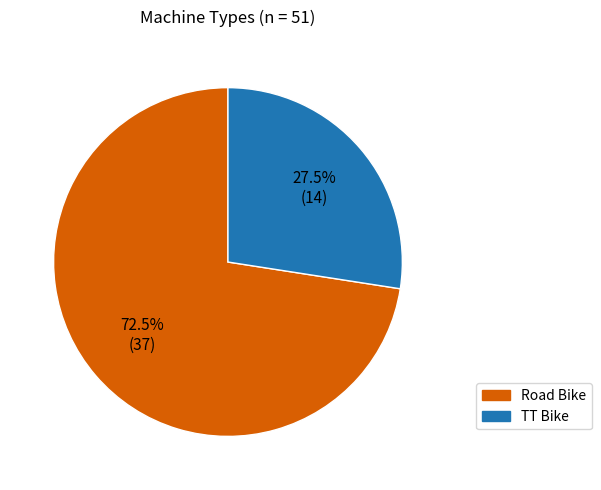

What is the total percentage of TT Bike and Road Bike?

100.0%